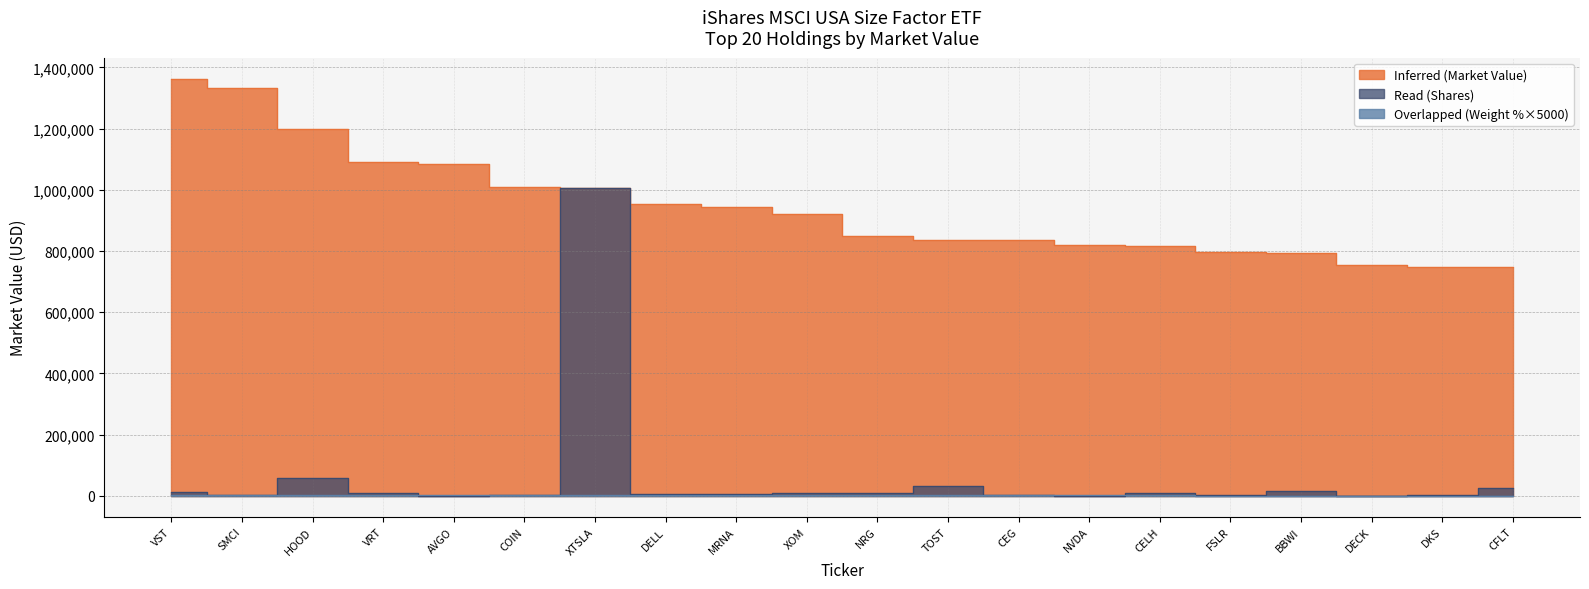

Is it true that Overlapped equals 1922.4 at CELH?

False